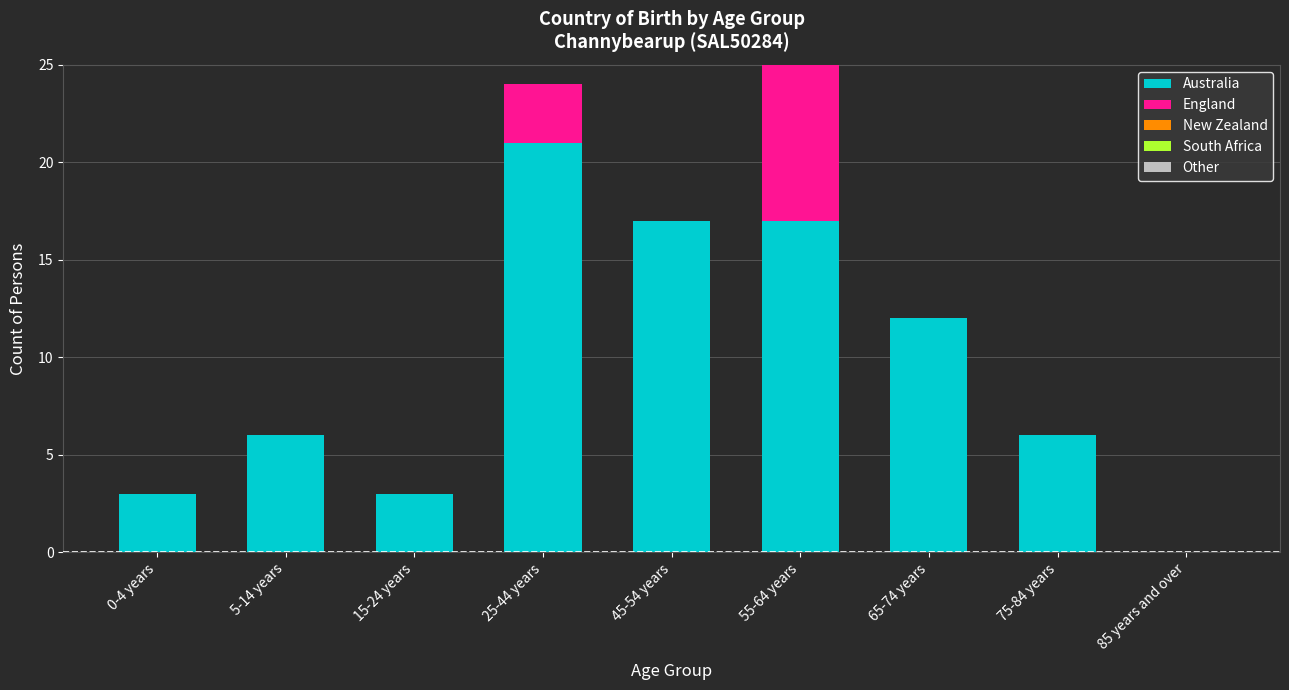

What is the sum of the Australia values at 75-84 years and 65-74 years?

18